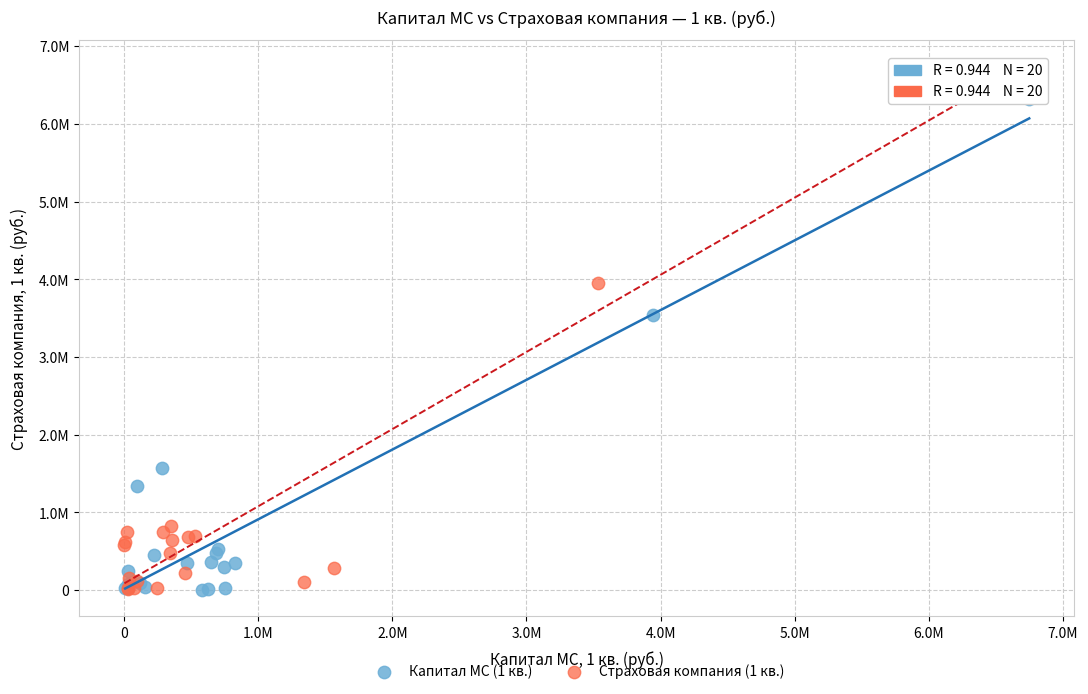

Which series reaches the maximum Y coordinate?

Страховая компания (1 кв.)